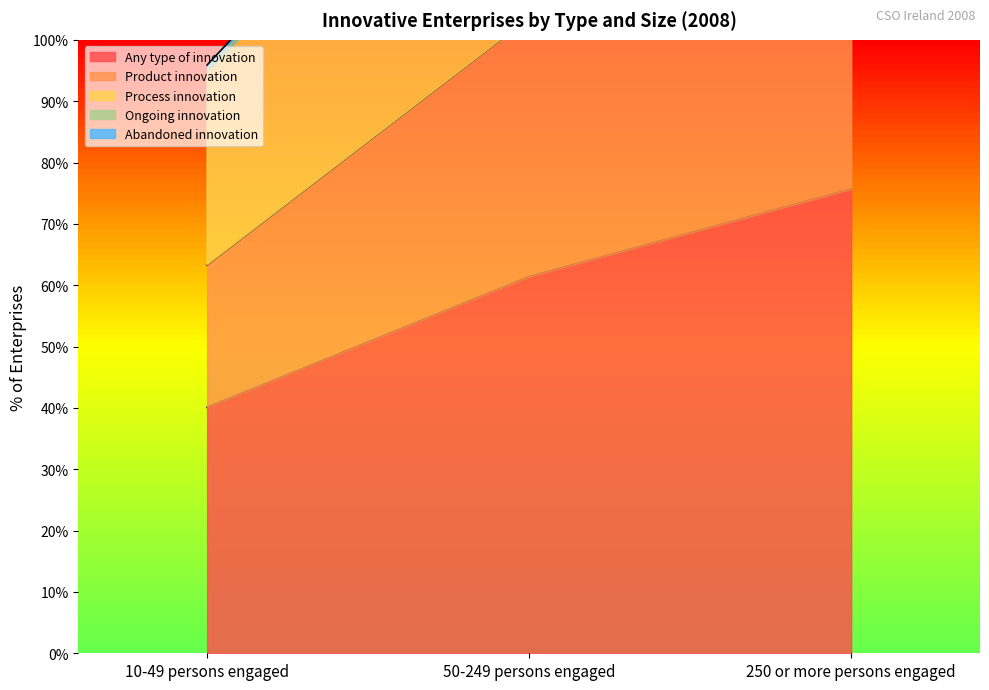

The value of Any type of innovation at 250 or more persons engaged is 75.7. True or false?

True